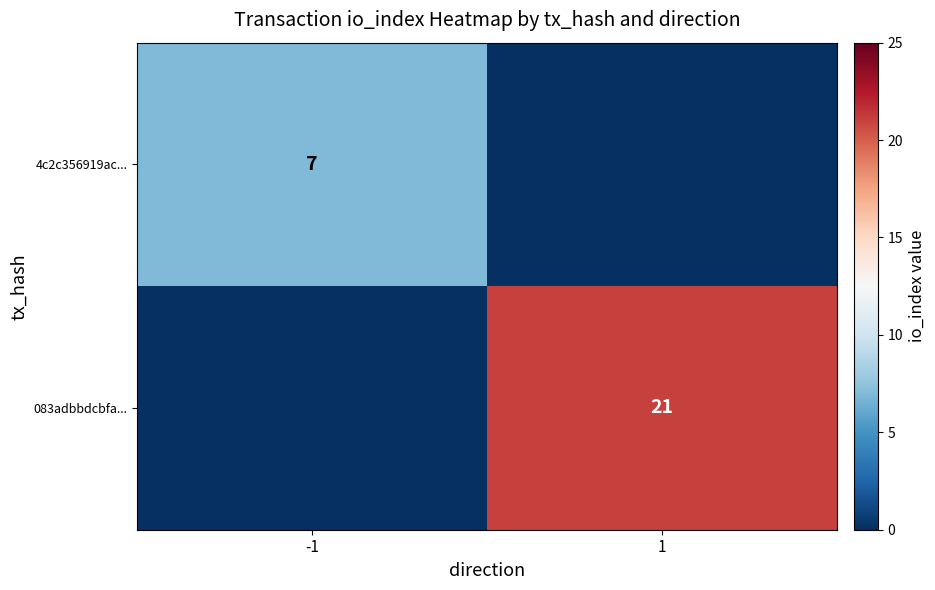

Is the value of 4c2c356919ac... at -1 greater than the value of 083adbbdcbfa... at 1?

No